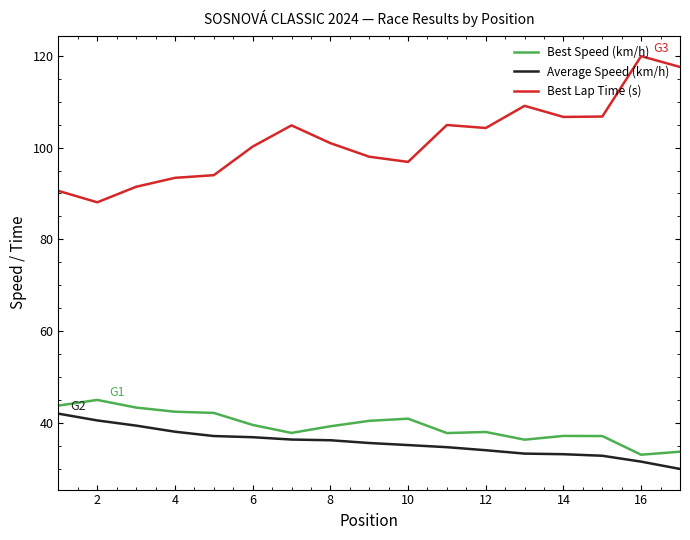

What is the smallest value displayed?

29.9